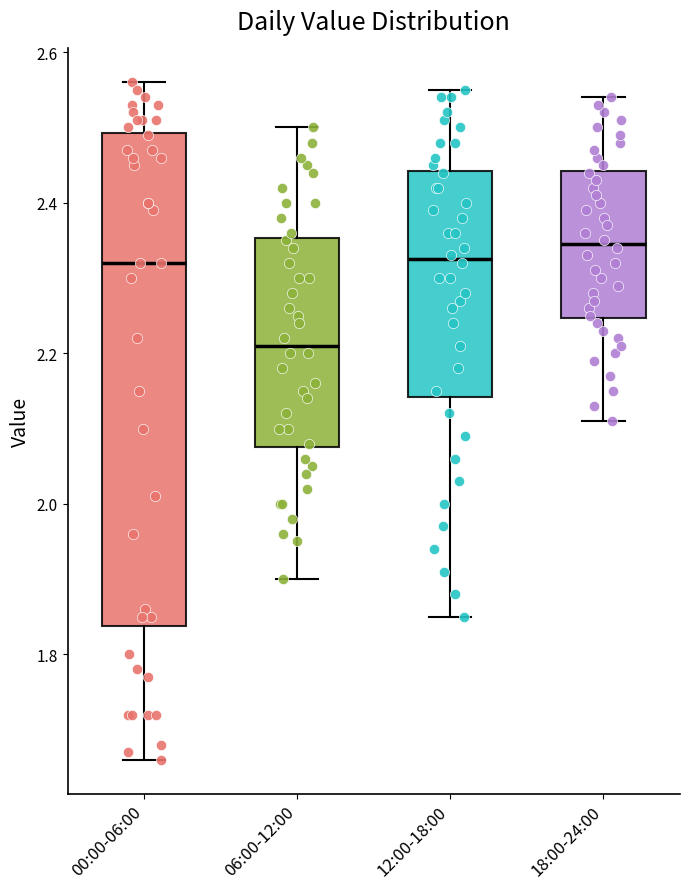

Reading left to right, transcribe this box plot: for each box, give where its median line is, the range the box spans, and where its two whiskers end, as read against the y-axis. The values are not printed on the chart, so give them approximately, as read against the axis.

00:00-06:00: median 2.32, box 1.84 to 2.50, whiskers 1.66 to 2.56
06:00-12:00: median 2.22, box 2.08 to 2.36, whiskers 1.90 to 2.50
12:00-18:00: median 2.32, box 2.14 to 2.44, whiskers 1.86 to 2.56
18:00-24:00: median 2.34, box 2.24 to 2.44, whiskers 2.12 to 2.54